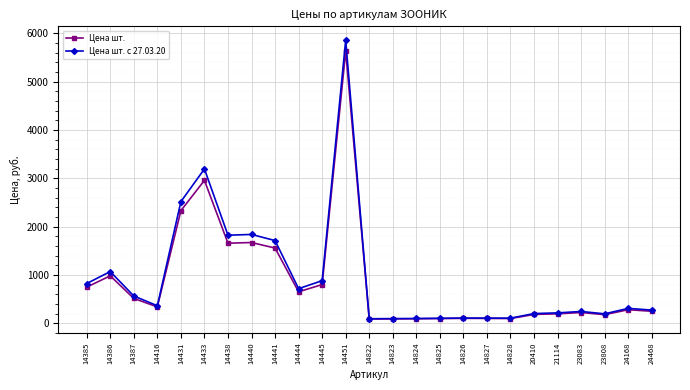

What is the value of the Цена шт. с 27.03.20 point at the 21st from the left?

213.0